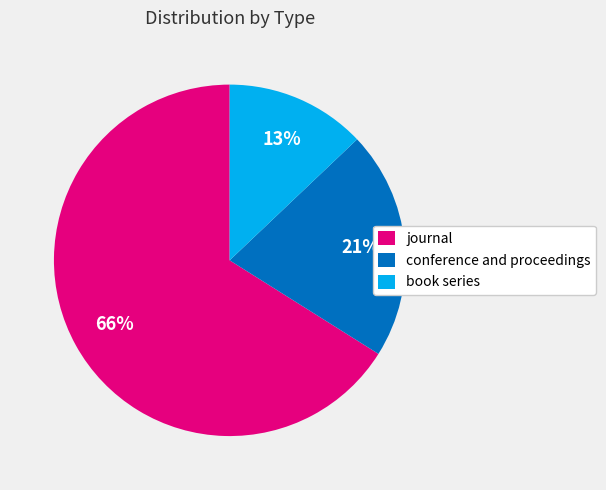

Is the sum of conference and proceedings and journal greater than half?

Yes